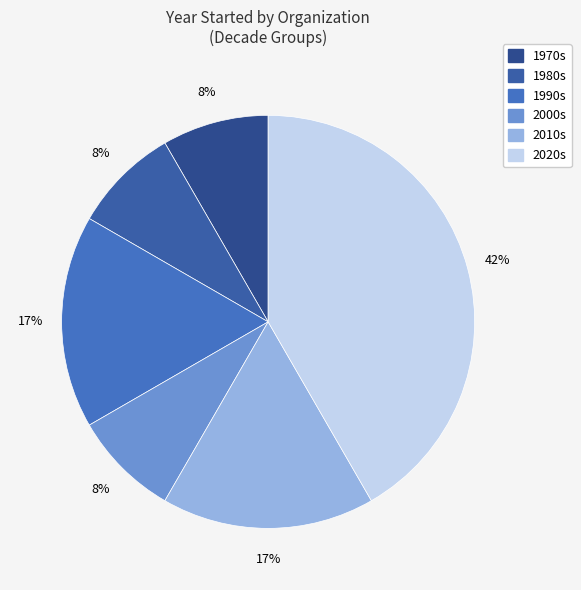

Count the number of slices in the pie.

6